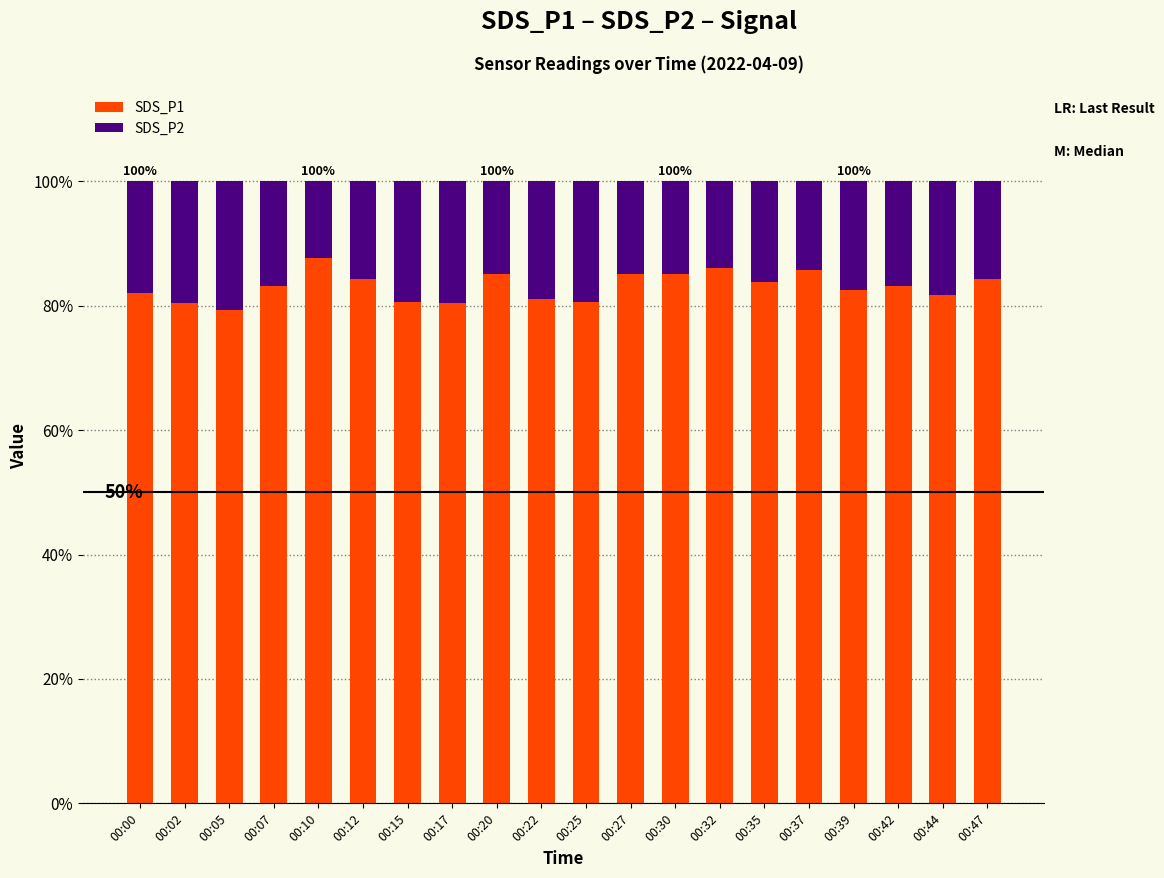

What is the sum of all SDS_P1 values?

1662.1